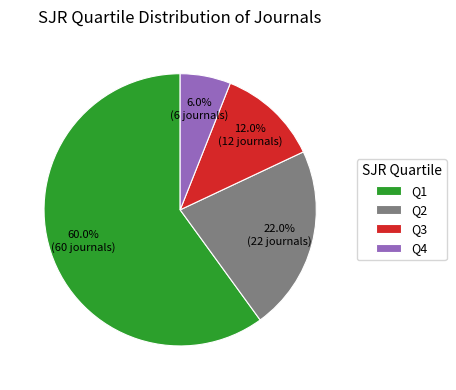

What percentage is the Q3 slice, to the nearest percent?

12%